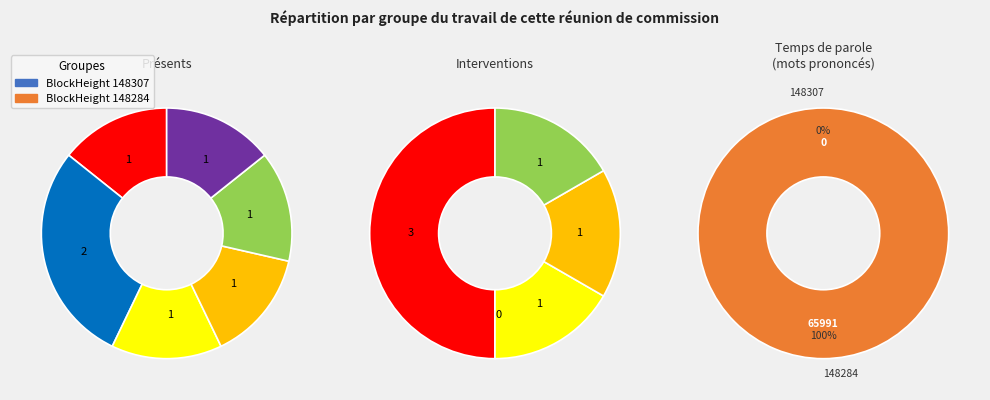

Does any single category account for the majority?

Yes